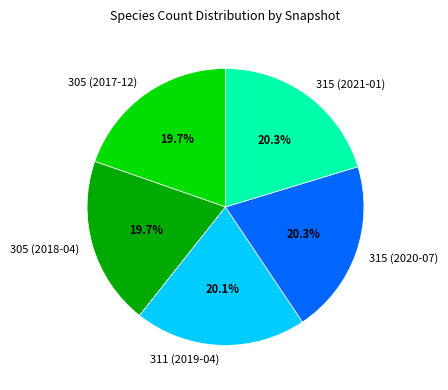

What percentage is the 315 (2021-01) slice, to the nearest percent?

20%